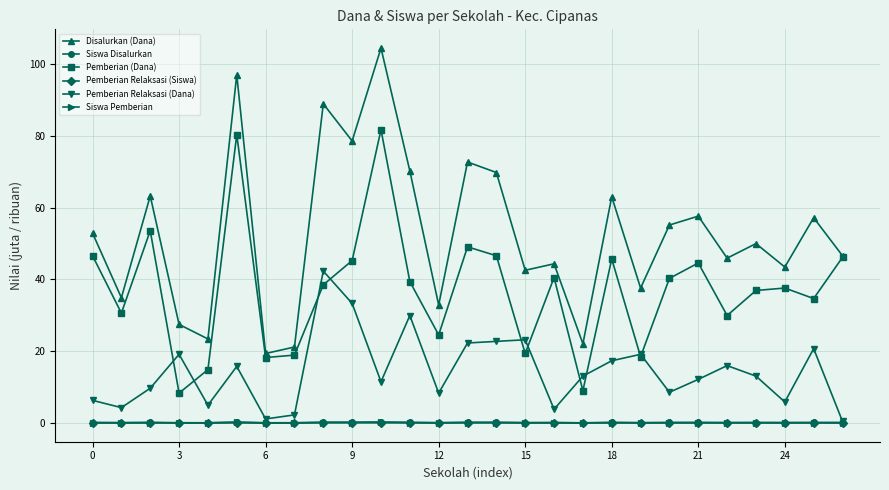

In Siswa Disalurkan, how many points are lower than both neighbors (excluding endpoints)?

10